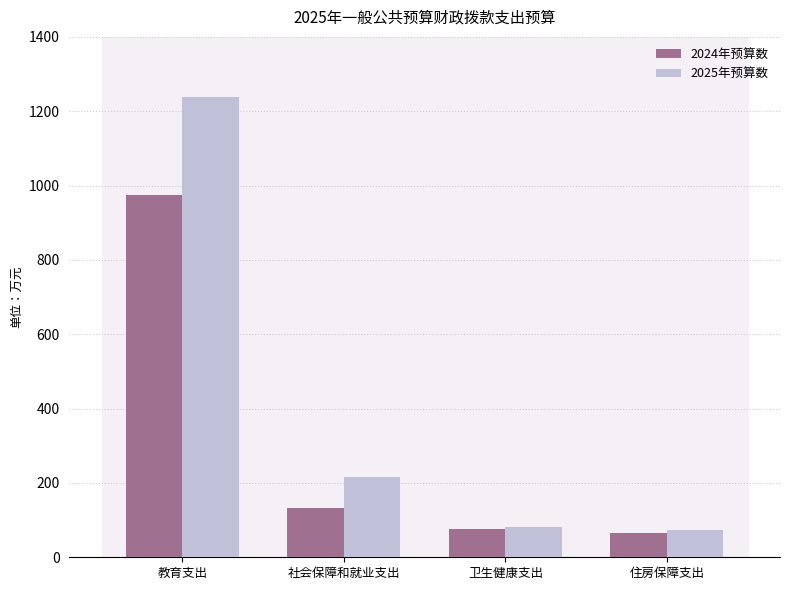

Where is 2025年预算数 nearest to the value 656?

社会保障和就业支出